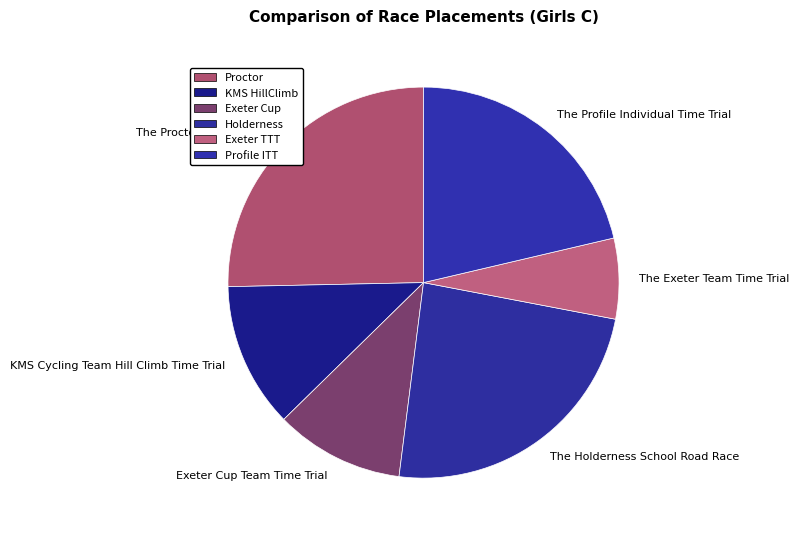

Is the sum of The Proctor Circuit Race and The Holderness School Road Race greater than half?

No